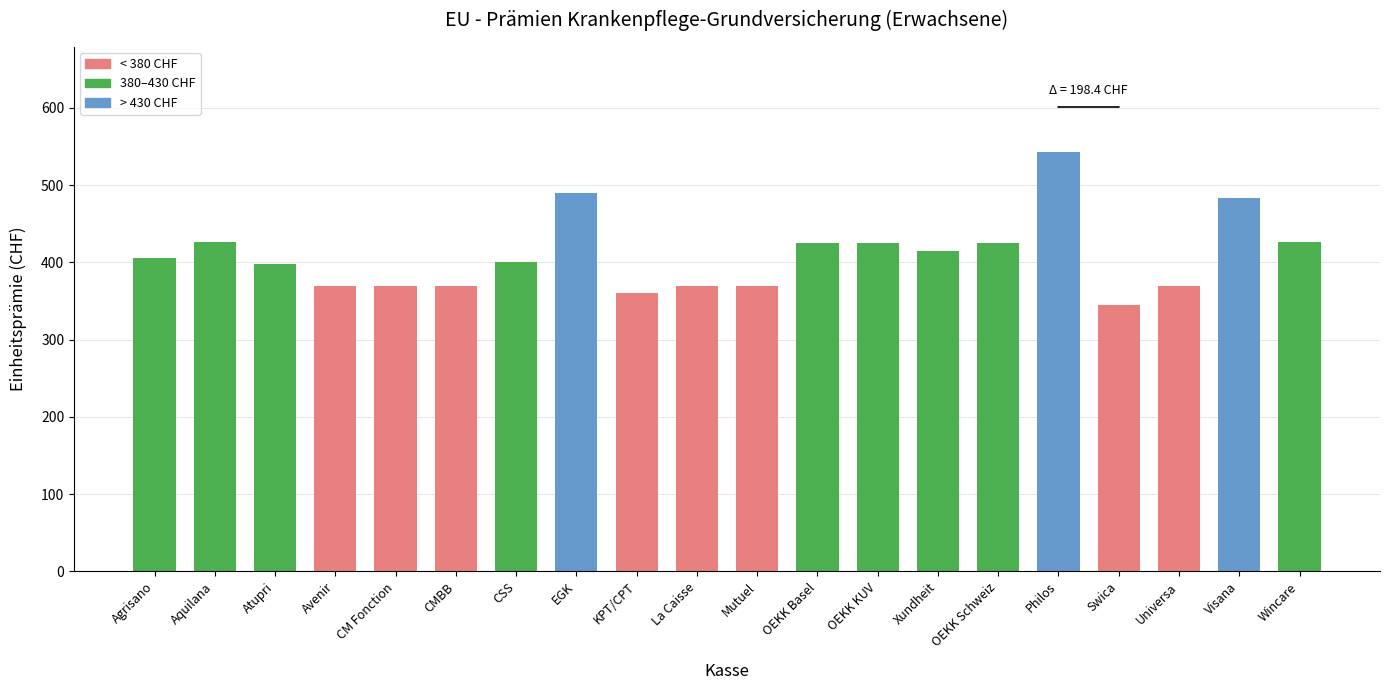

What is the value of the 20th bar from the left?

426.0